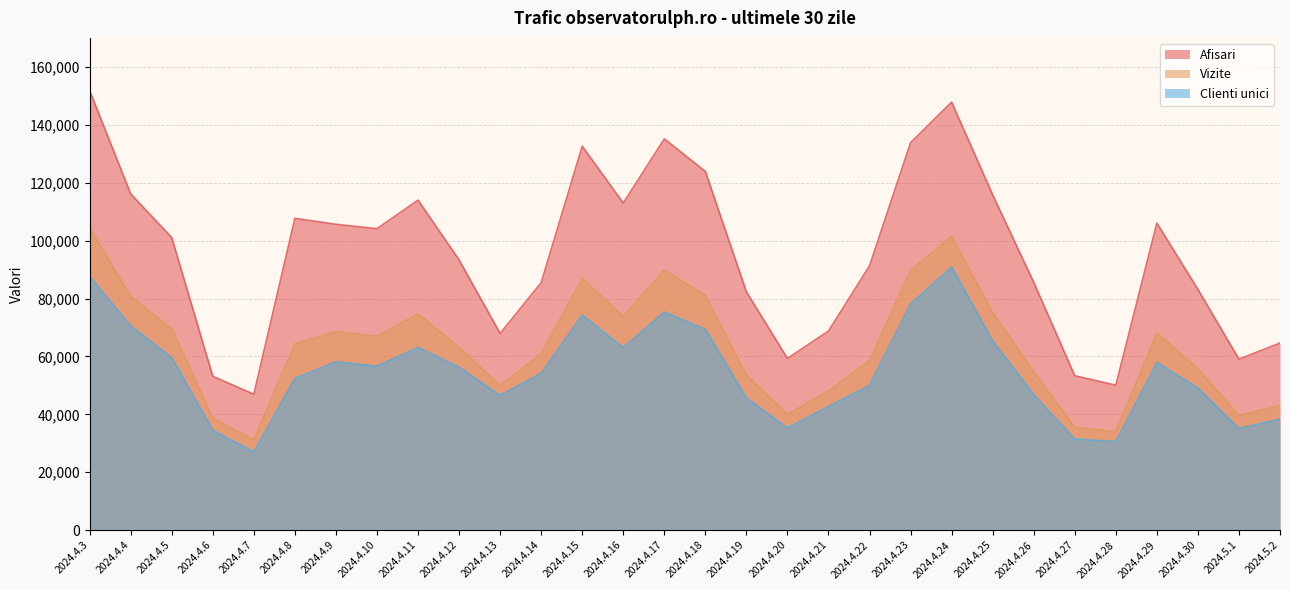

Reading left to right, extract all data points from this chart.

Afisari: 2024.4.3=151820	2024.4.4=116132	2024.4.5=101061	2024.4.6=53149	2024.4.7=46931	2024.4.8=107707	2024.4.9=105645	2024.4.10=104134	2024.4.11=113994	2024.4.12=93348	2024.4.13=67940	2024.4.14=85482	2024.4.15=132613	2024.4.16=112992	2024.4.17=135149	2024.4.18=123897	2024.4.19=82340	2024.4.20=59302	2024.4.21=68776	2024.4.22=91319	2024.4.23=133842	2024.4.24=147850	2024.4.25=115818	2024.4.26=85632	2024.4.27=53335	2024.4.28=50068	2024.4.29=106075	2024.4.30=83180	2024.5.1=59065	2024.5.2=64631
Vizite: 2024.4.3=104512	2024.4.4=80685	2024.4.5=69621	2024.4.6=38617	2024.4.7=31140	2024.4.8=64363	2024.4.9=68609	2024.4.10=66966	2024.4.11=74715	2024.4.12=63190	2024.4.13=49912	2024.4.14=60967	2024.4.15=86990	2024.4.16=73787	2024.4.17=89881	2024.4.18=80984	2024.4.19=53560	2024.4.20=39959	2024.4.21=48108	2024.4.22=58606	2024.4.23=89656	2024.4.24=101442	2024.4.25=75143	2024.4.26=54706	2024.4.27=35473	2024.4.28=33976	2024.4.29=68134	2024.4.30=55701	2024.5.1=39631	2024.5.2=42943
Clienti unici: 2024.4.3=87615	2024.4.4=70515	2024.4.5=59597	2024.4.6=34536	2024.4.7=26972	2024.4.8=52410	2024.4.9=58149	2024.4.10=56626	2024.4.11=63116	2024.4.12=56312	2024.4.13=46547	2024.4.14=54200	2024.4.15=74324	2024.4.16=63025	2024.4.17=75363	2024.4.18=69340	2024.4.19=45688	2024.4.20=35297	2024.4.21=42703	2024.4.22=50038	2024.4.23=78134	2024.4.24=90937	2024.4.25=65335	2024.4.26=46812	2024.4.27=31473	2024.4.28=30583	2024.4.29=57954	2024.4.30=49110	2024.5.1=35132	2024.5.2=38374